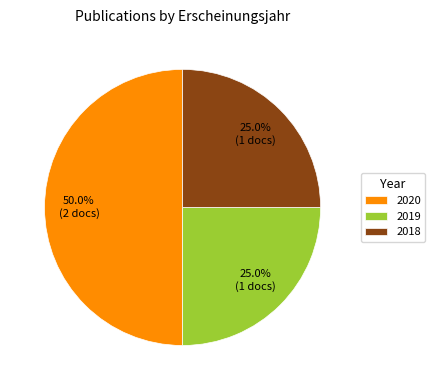

Which slice is the largest?

2020